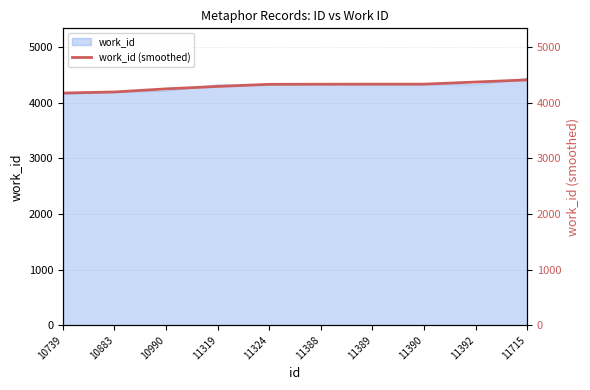

True or false: the data shows 4373.0 at 11392.

True